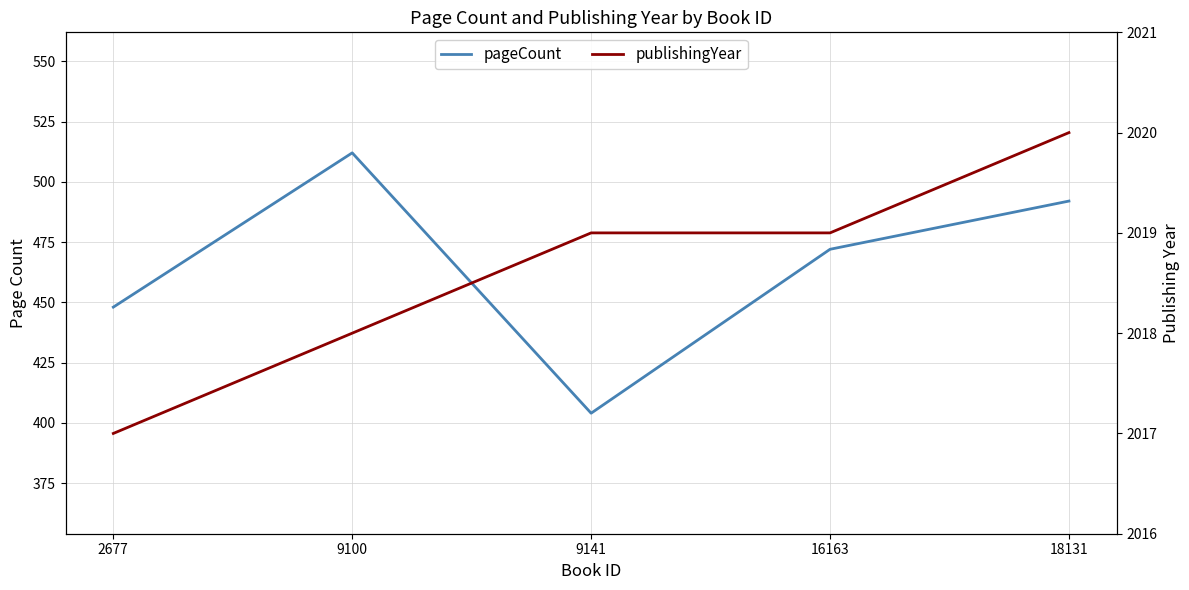

At which category does pageCount reach its first local valley?

9141